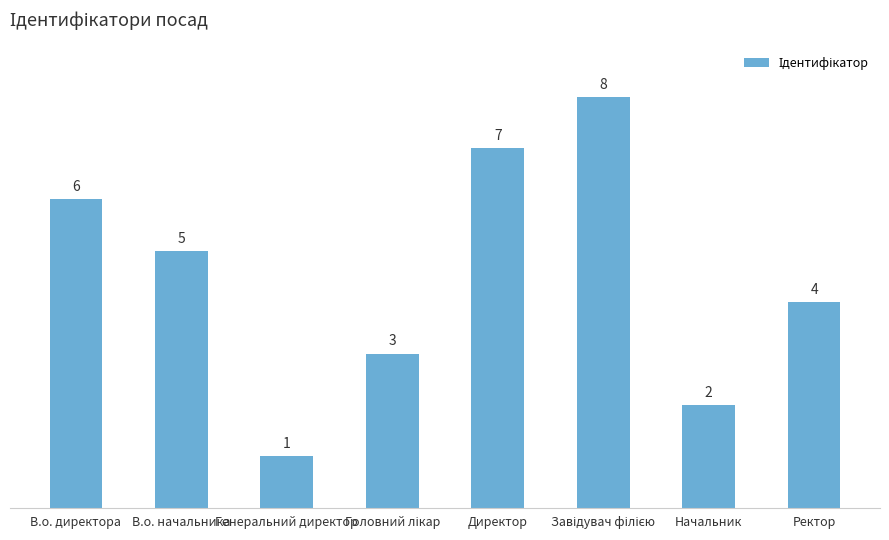

What is the greatest value displayed?

8